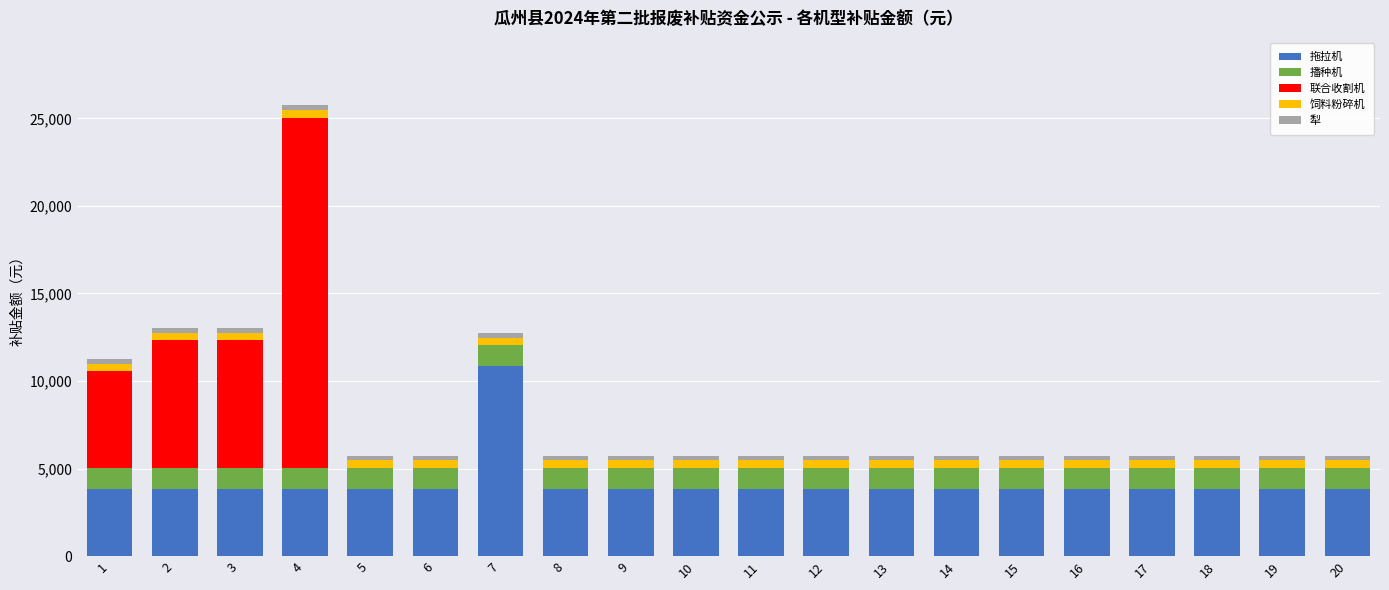

The value of 拖拉机 at 6 is 3850. True or false?

True